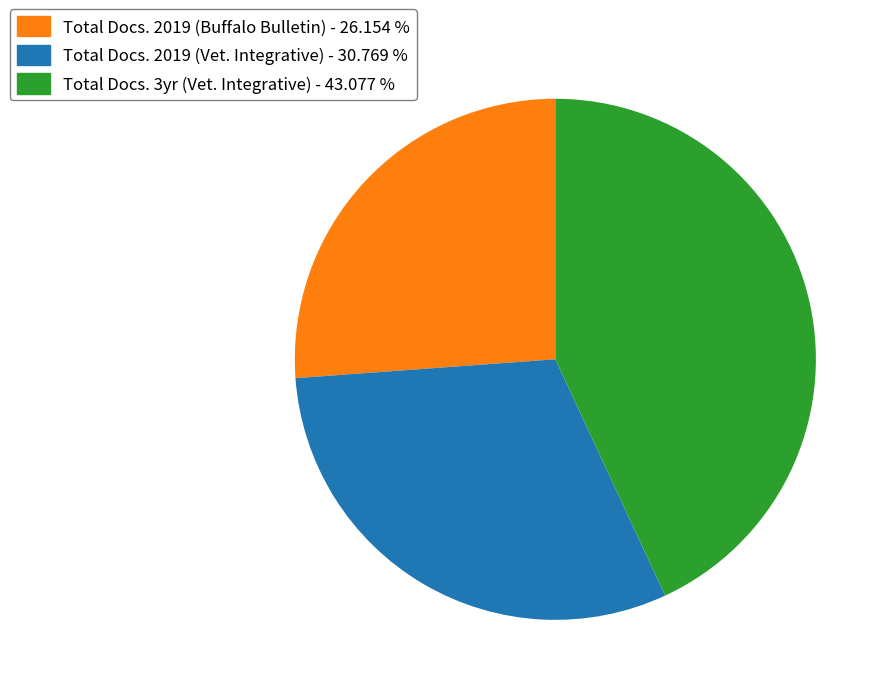

Is there any slice that represents more than half of the pie?

No